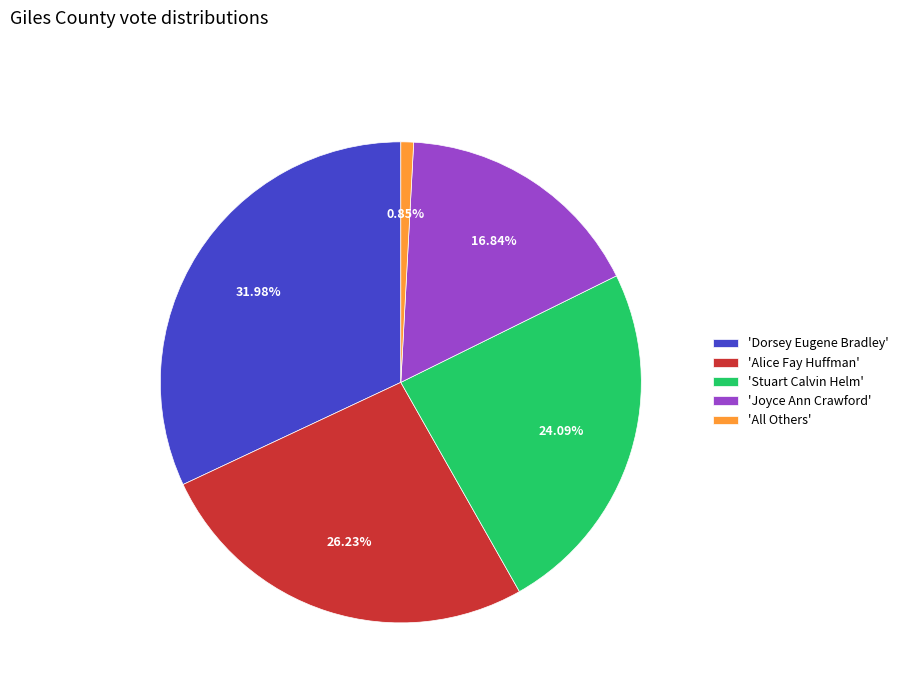

To the nearest percent, what is the difference between the largest and smallest slice percentages?

31%